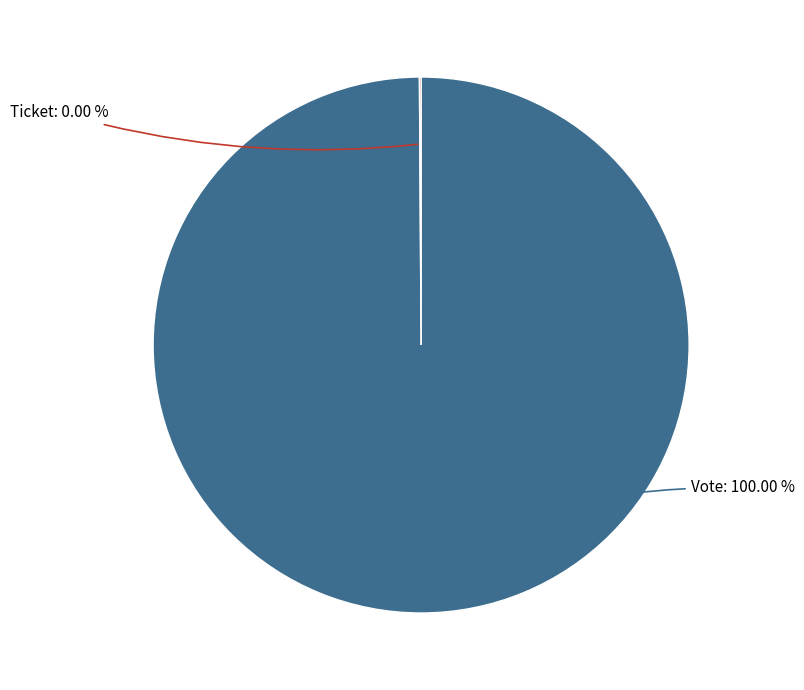

Do Ticket (io_index=0) and Vote (io_index=1) together represent more than half of the pie?

Yes